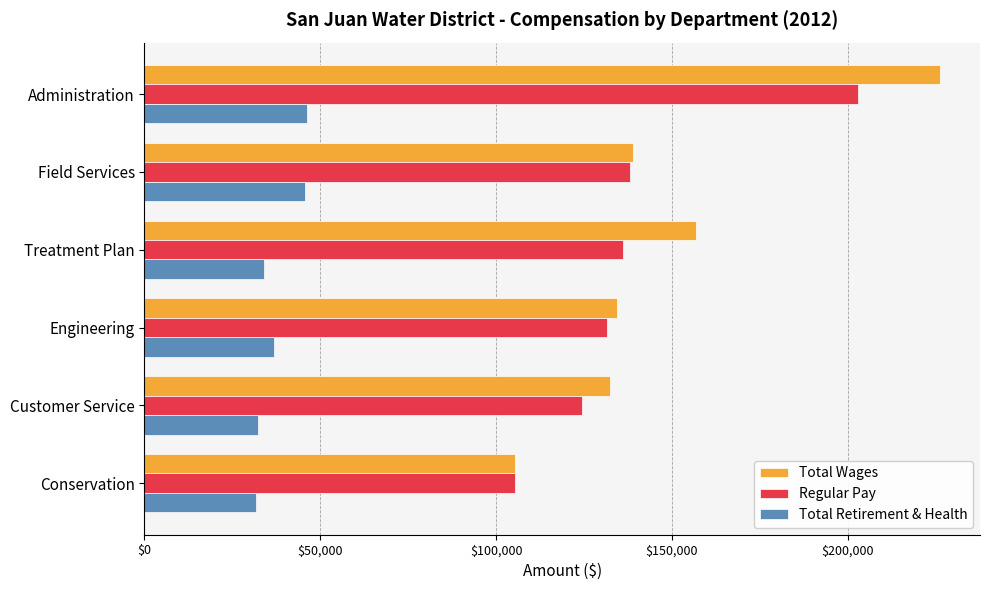

What is the sum of all Total Retirement & Health values?

226518